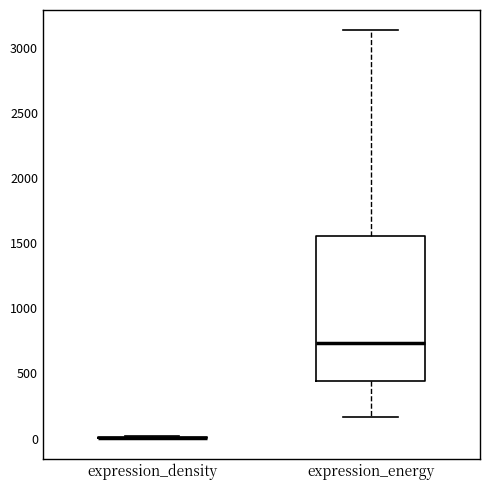

Where is the lower edge of the box for expression_energy on the y-axis? The values are not printed on the chart, so give them approximately, as read against the axis.

450